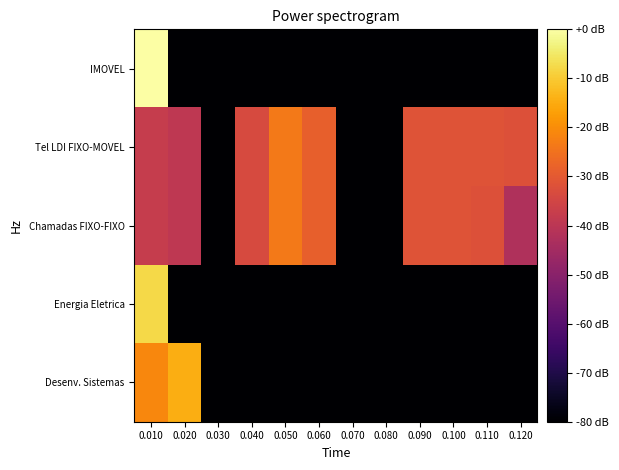

What is the spread (max minus min) of values at 0.010?

37.5